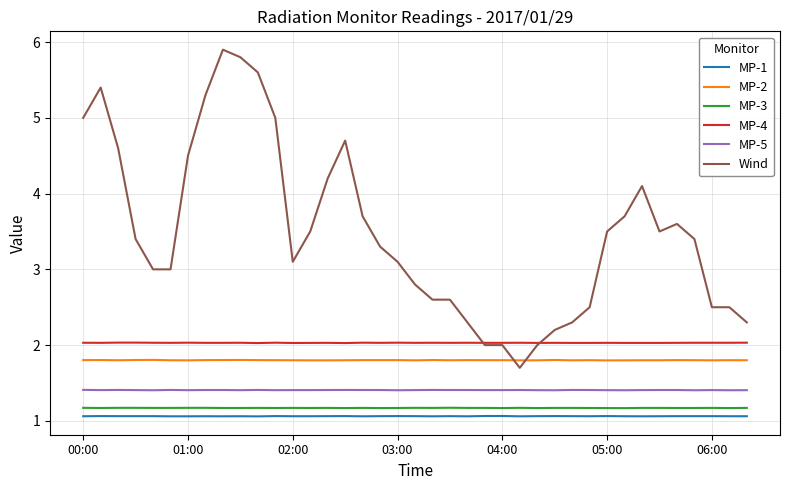

True or false: MP-3 and MP-4 cross at least once.

False